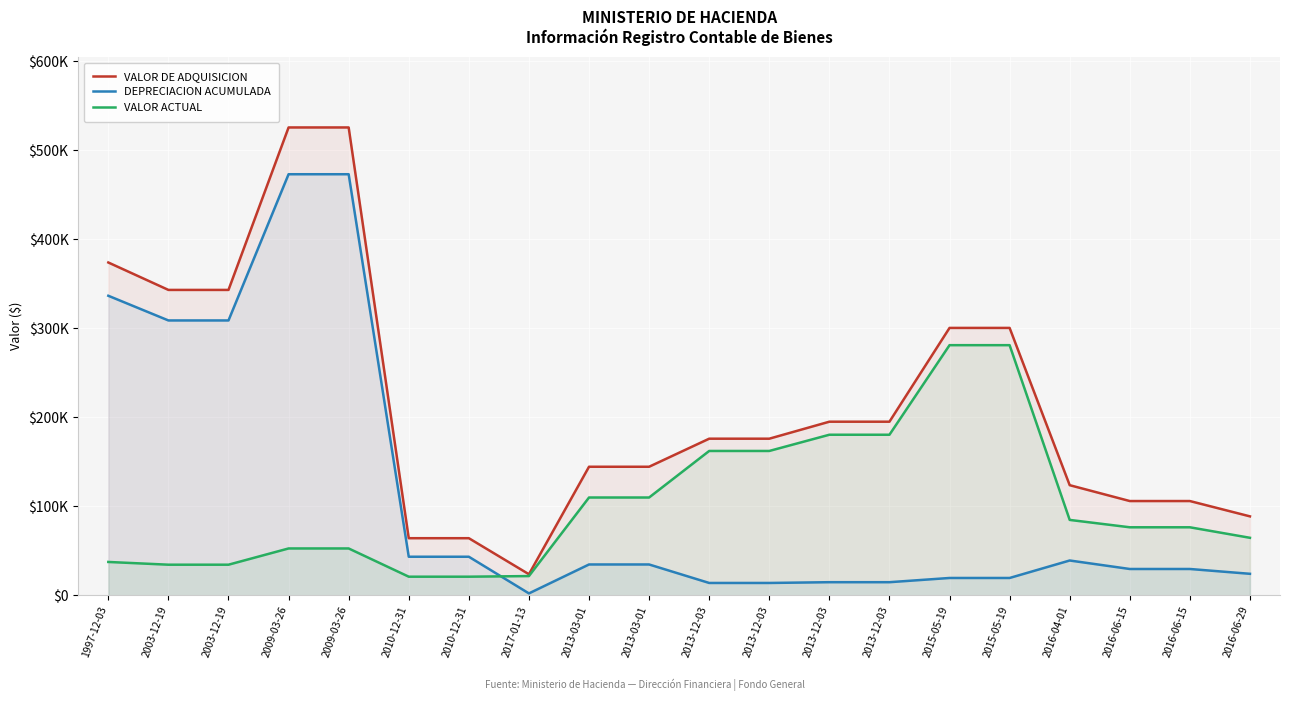

Between 2003-12-19 and 2010-12-31, which is larger?

2003-12-19